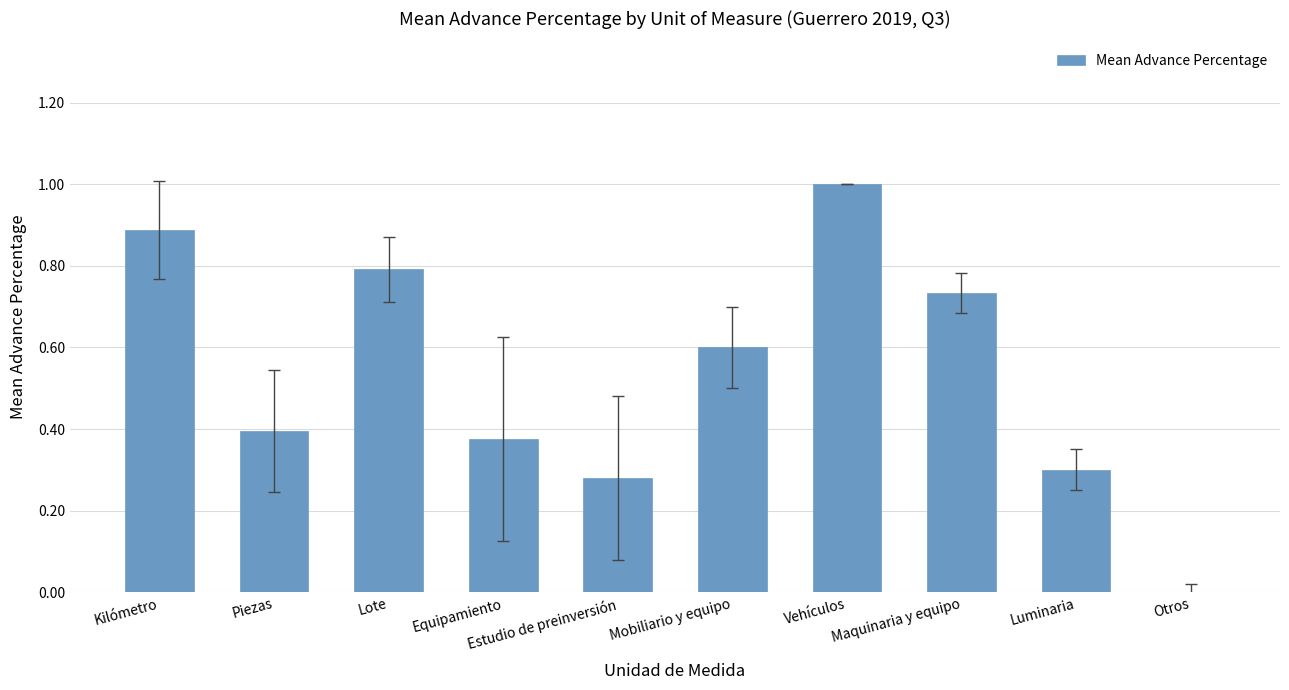

Where is the data nearest to the value 0?

Otros